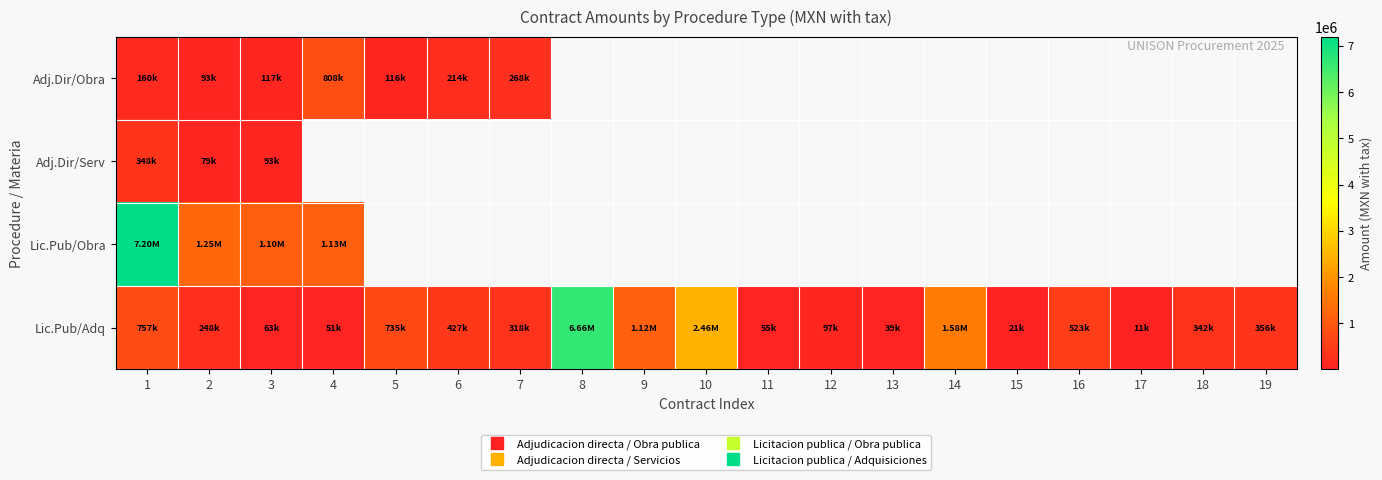

At how many categories does at least one series exceed 3936716?

2